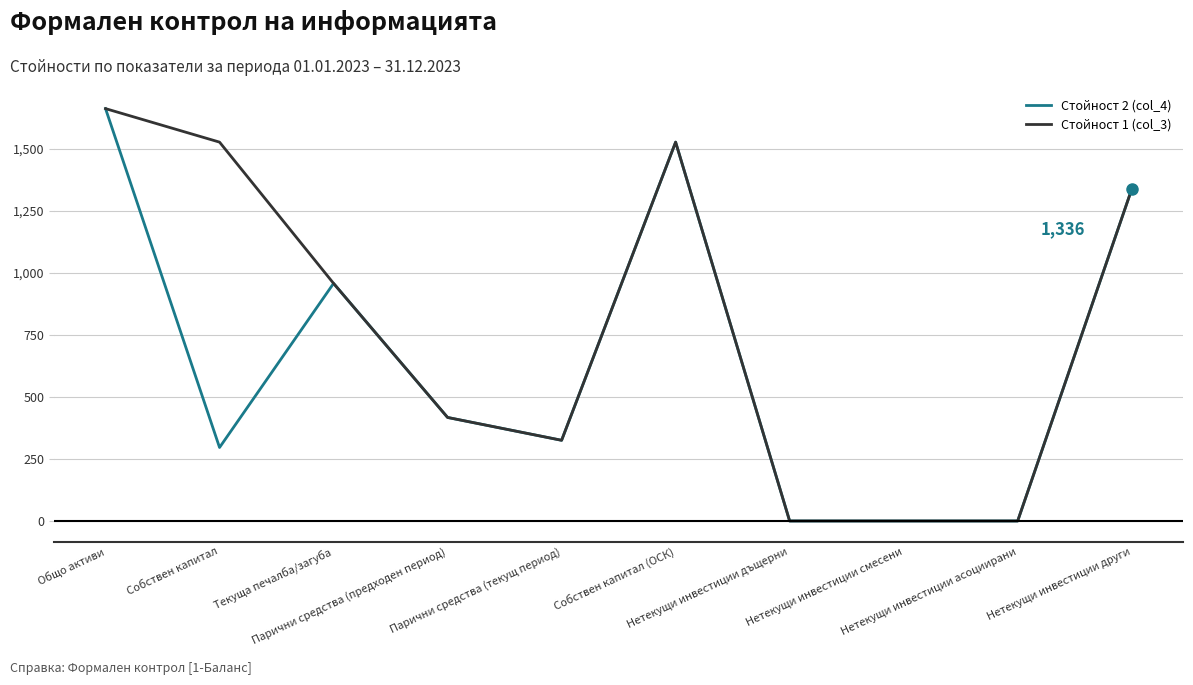

What is the maximum value shown in the chart?

1661